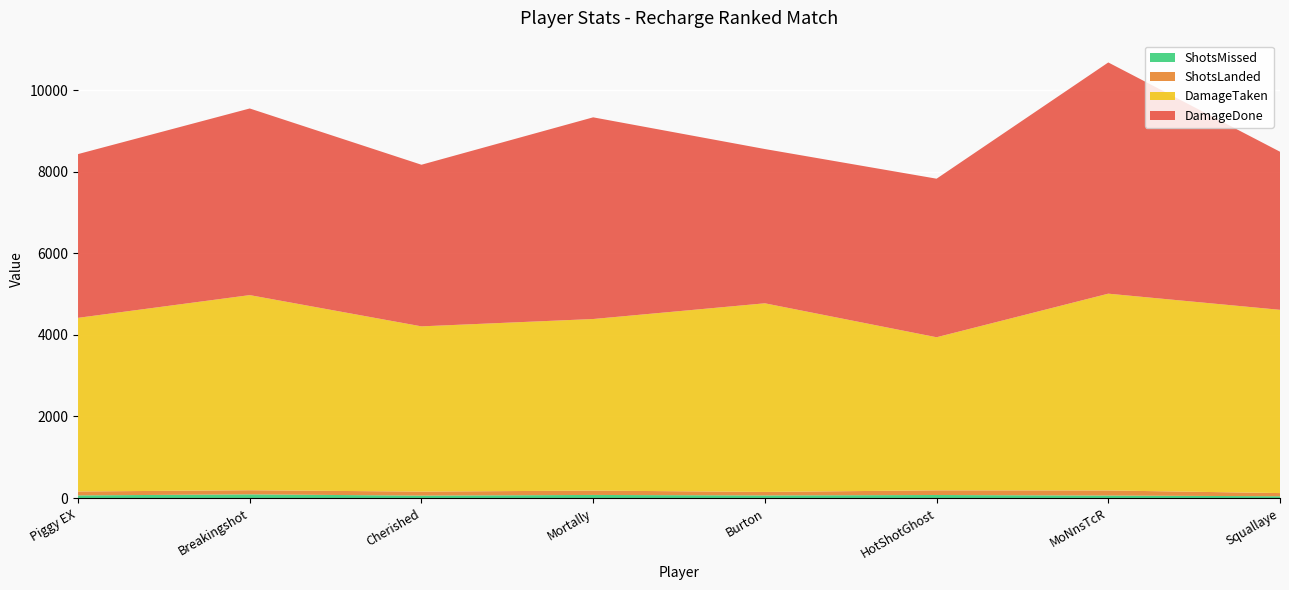

At which category is the sum across all series the highest?

MoNnsTcR